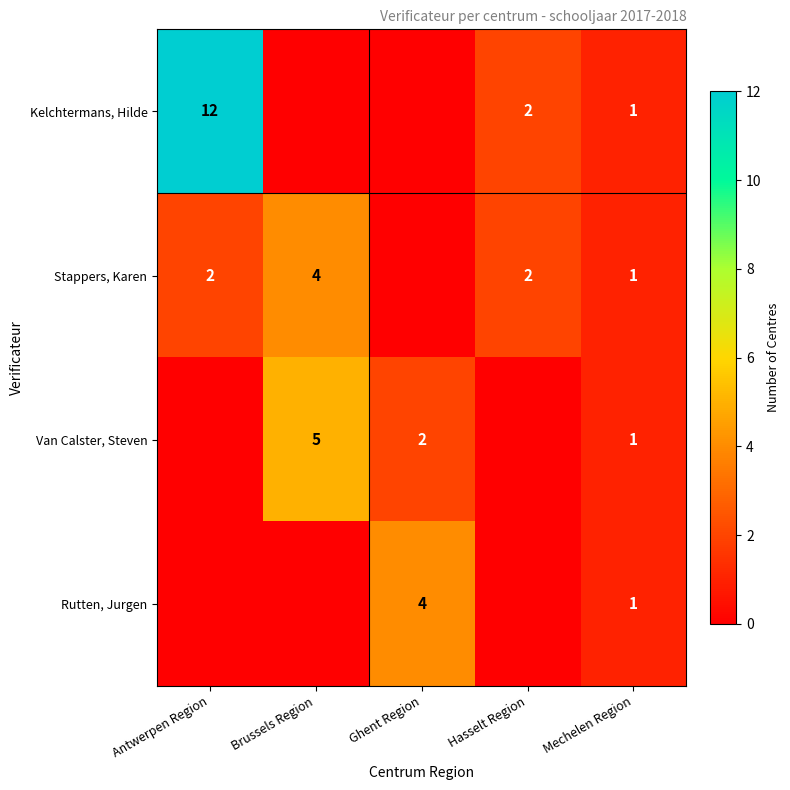

Is it true that Stappers, Karen equals 2 at Antwerpen Region?

True